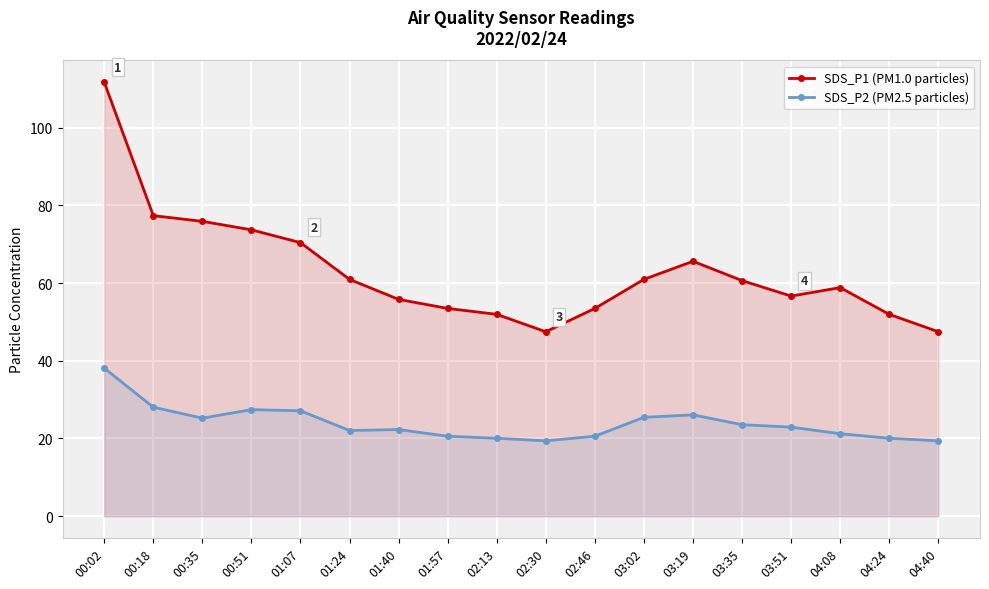

What is the value of the SDS_P1 (PM1.0 particles) point at the 7th from the left?

55.8